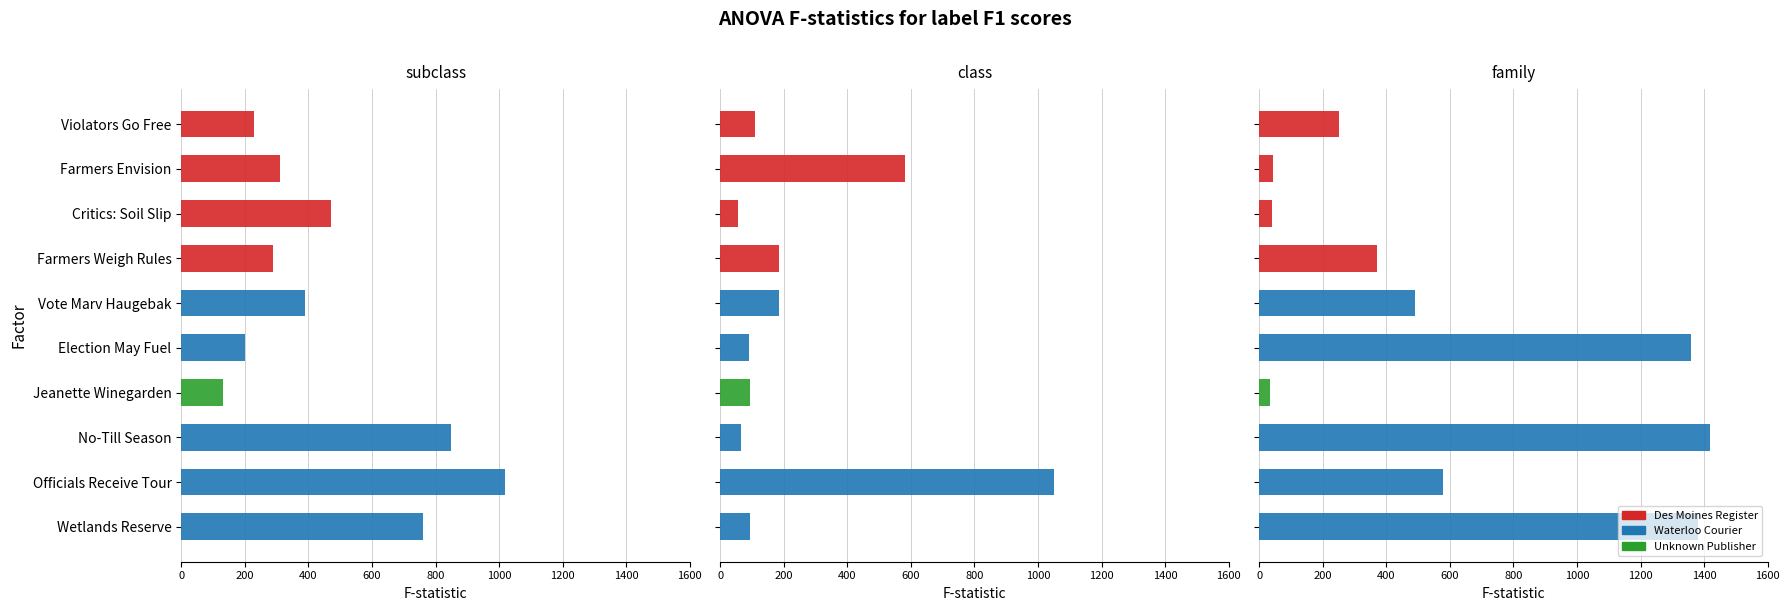

How many distinct data groups are displayed?

3